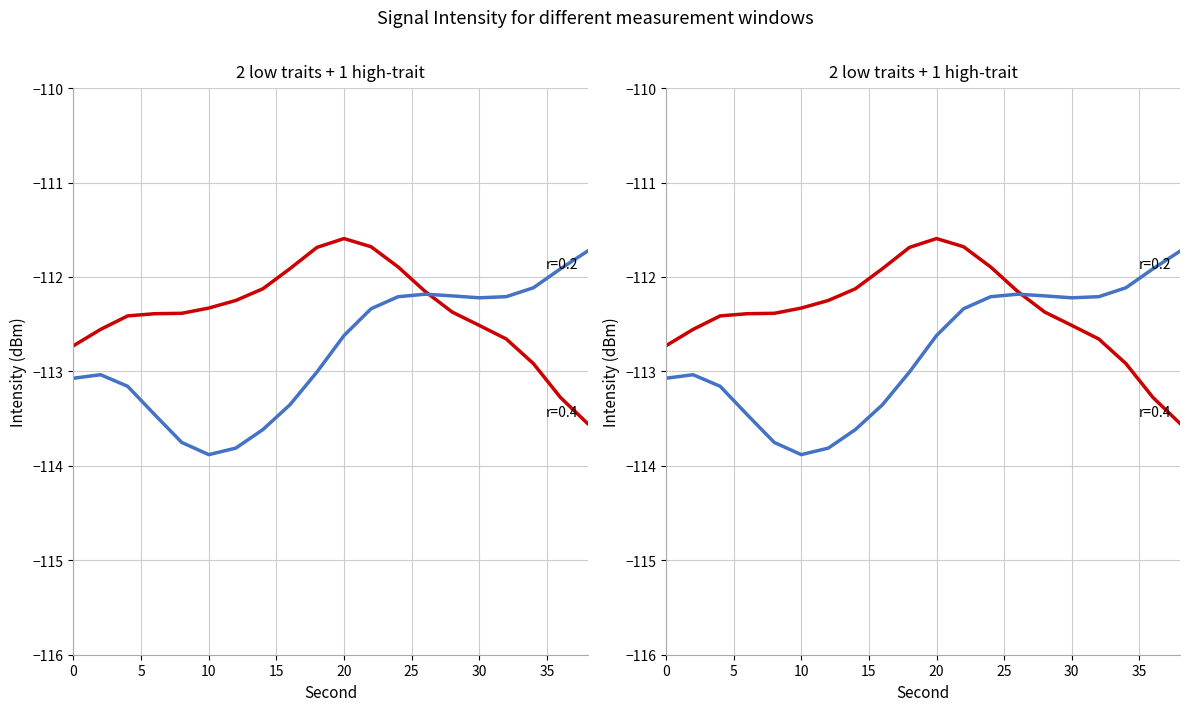

At which label is intensity_by_minute closest to -112?

24